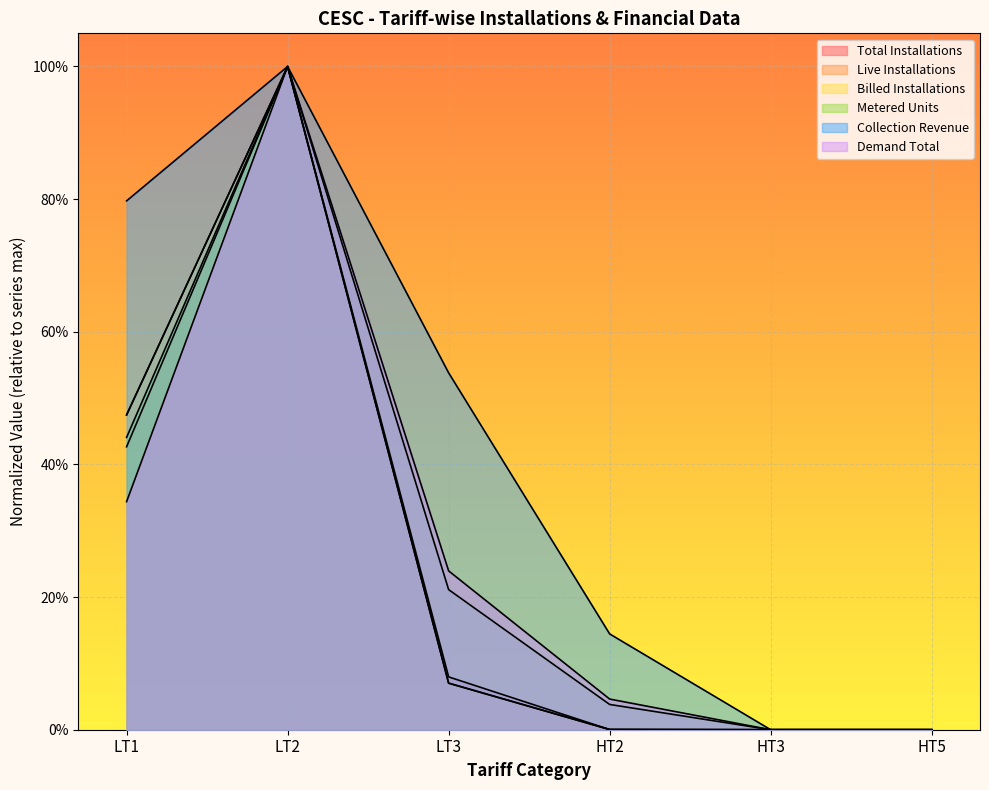

What is the label of the 3rd point from the left?

LT3